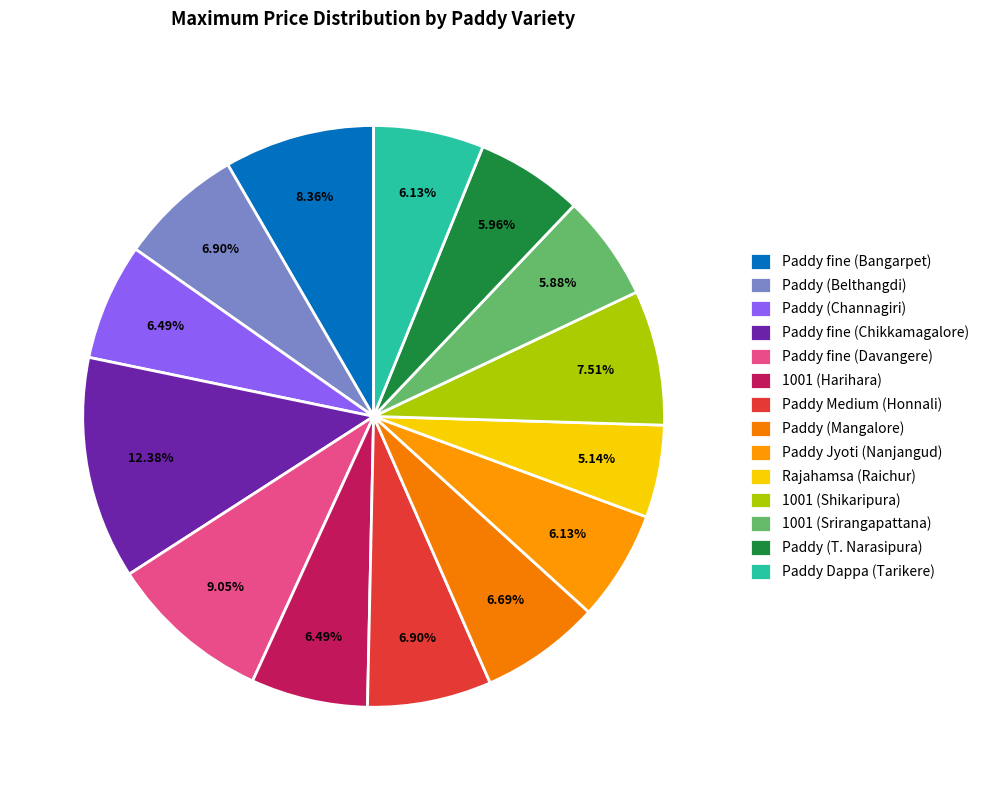

How many slices are in this pie chart?

14